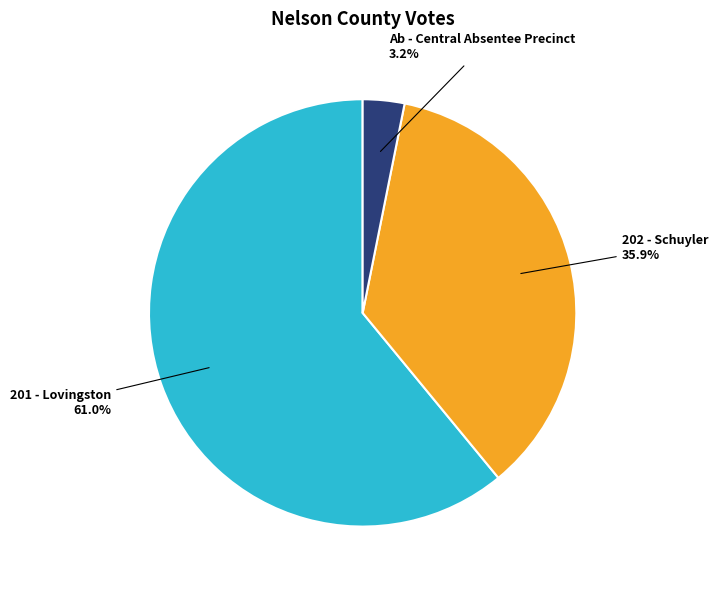

Does any single category account for the majority?

Yes